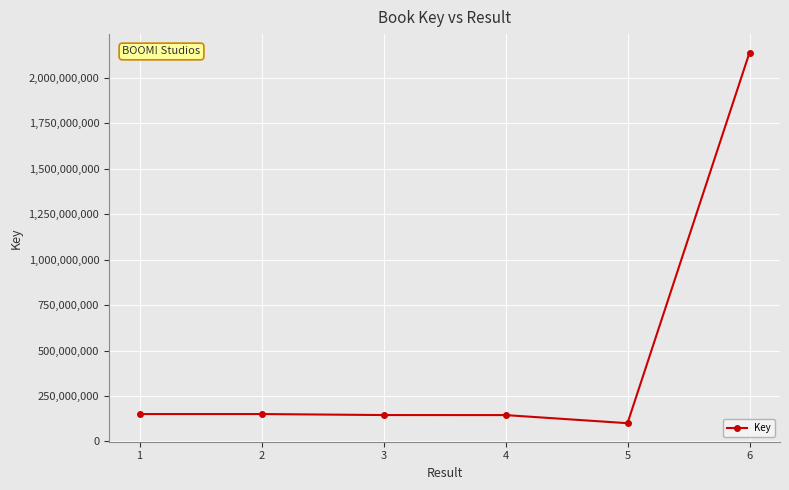

What is the sum of all values?

2833379030